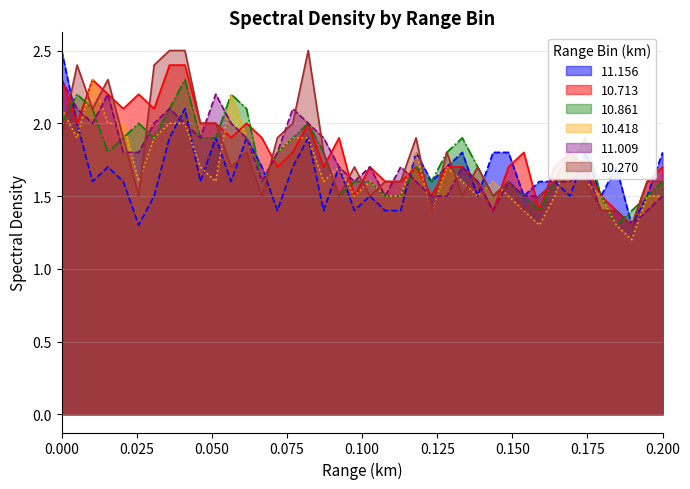

At how many categories does at least one series exceed 2?

14